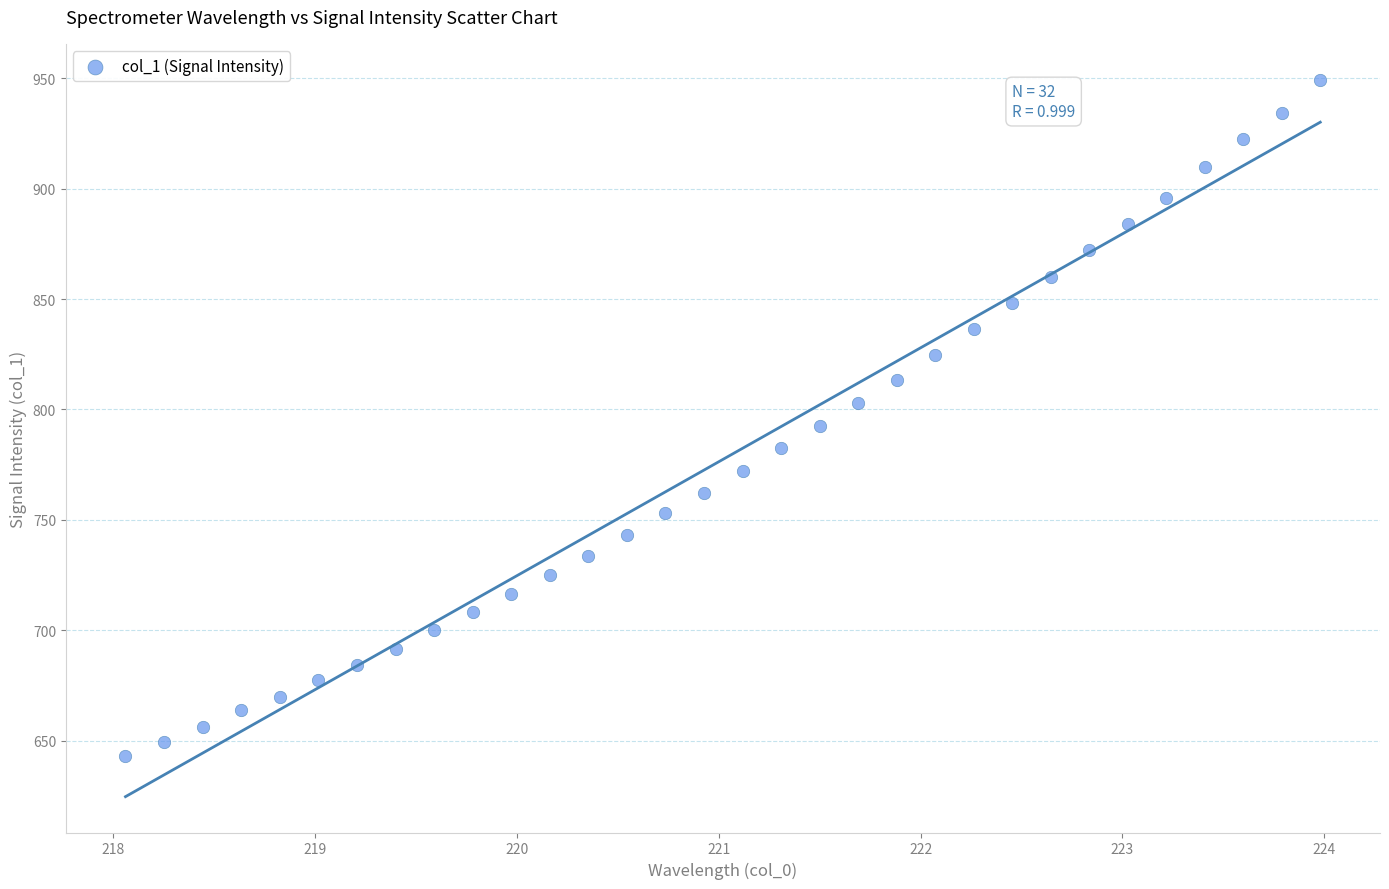

What is the range of Y values (max minus min)?

306.3